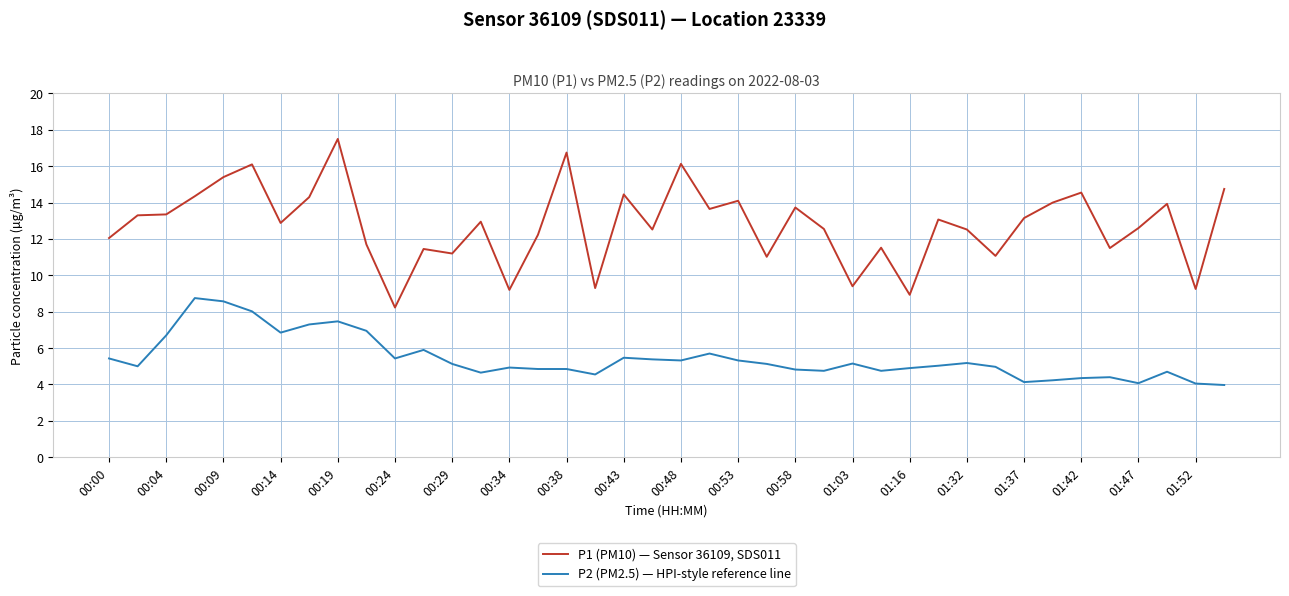

True or false: P1 (PM10) — Sensor 36109, SDS011 and P2 (PM2.5) — HPI-style reference line intersect in this chart.

False